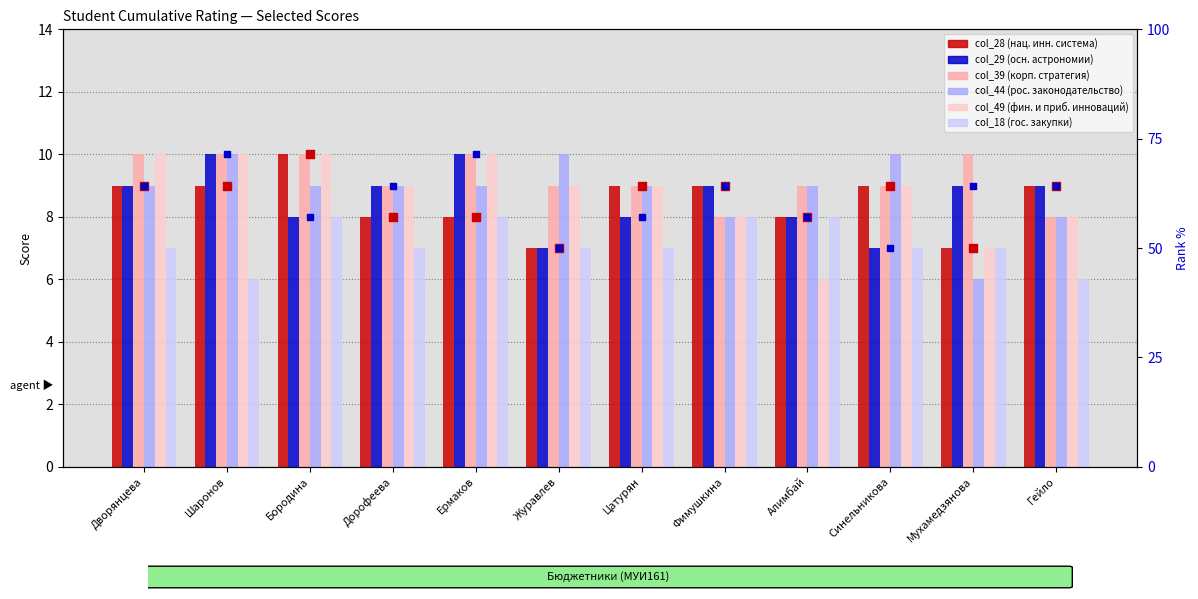

Which series reaches the minimum Y coordinate?

col_44